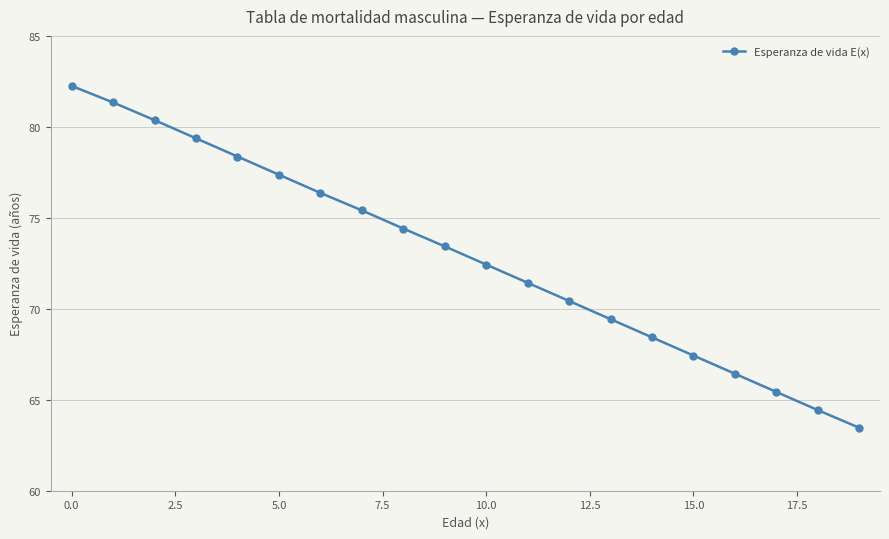

What is the average value?

72.9